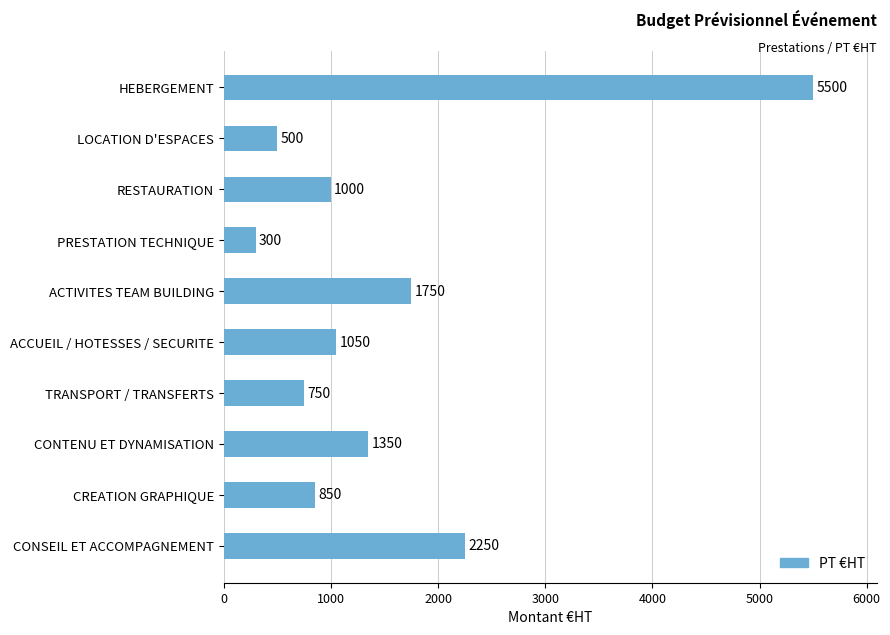

What position from the top is CREATION GRAPHIQUE?

9